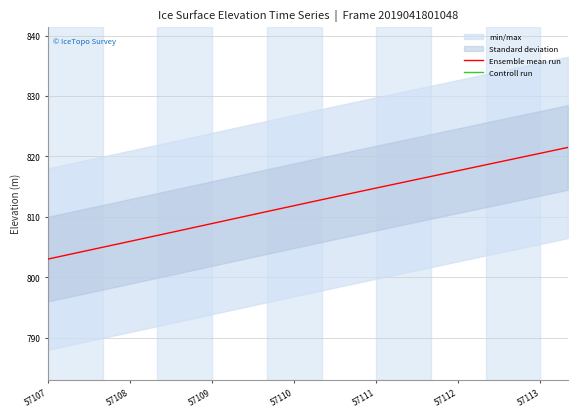

At how many categories does at least one series exceed 645?

20